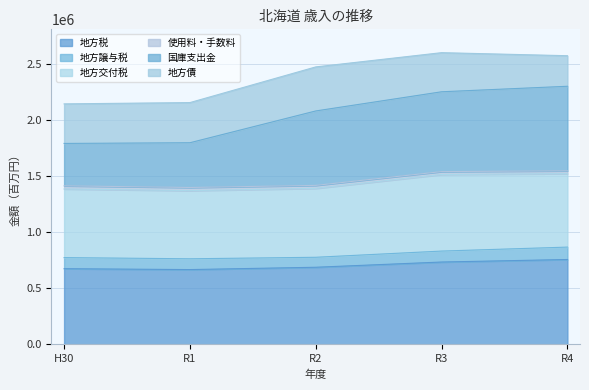

At which label is 使用料・手数料 closest to 2050087?

R2